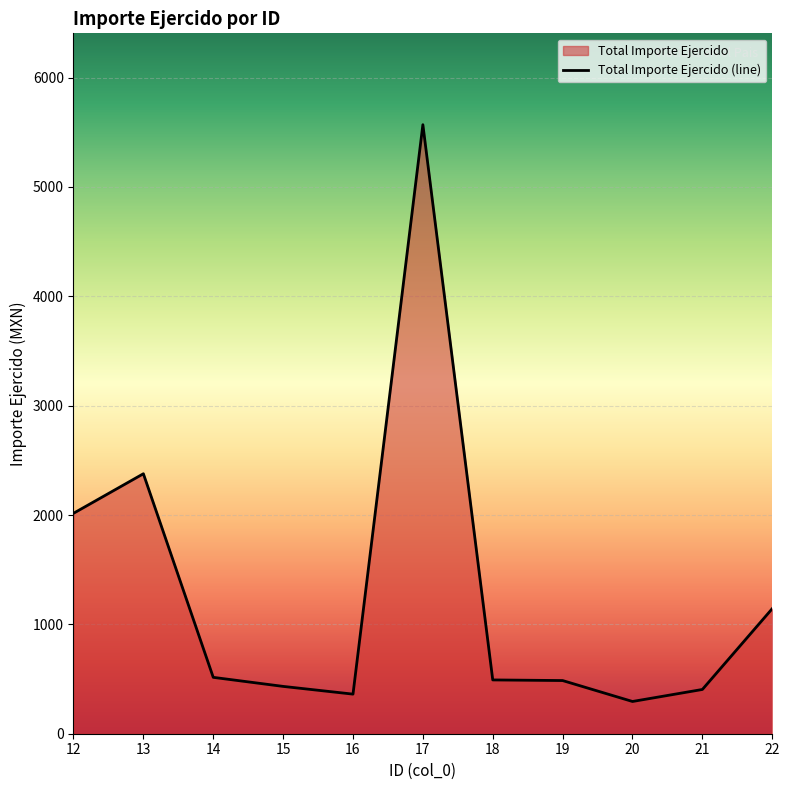

What is the approximate value at 21?

404.6